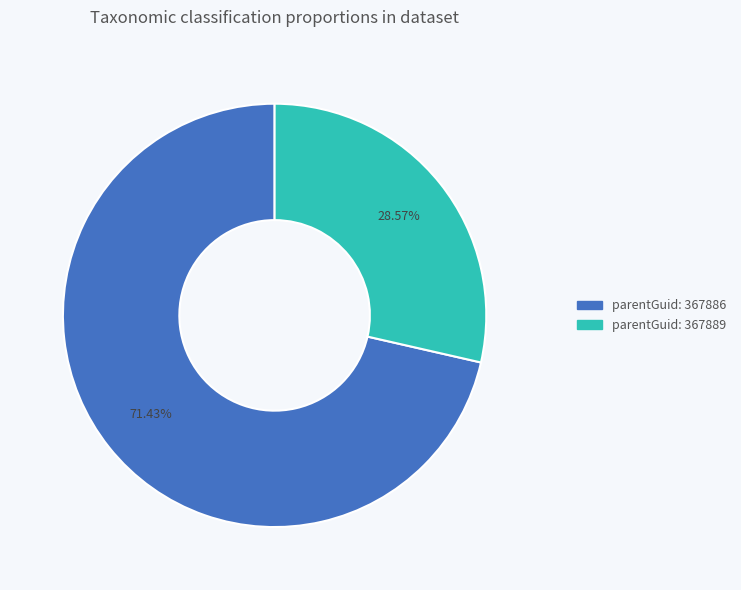

Does any single category account for the majority?

Yes